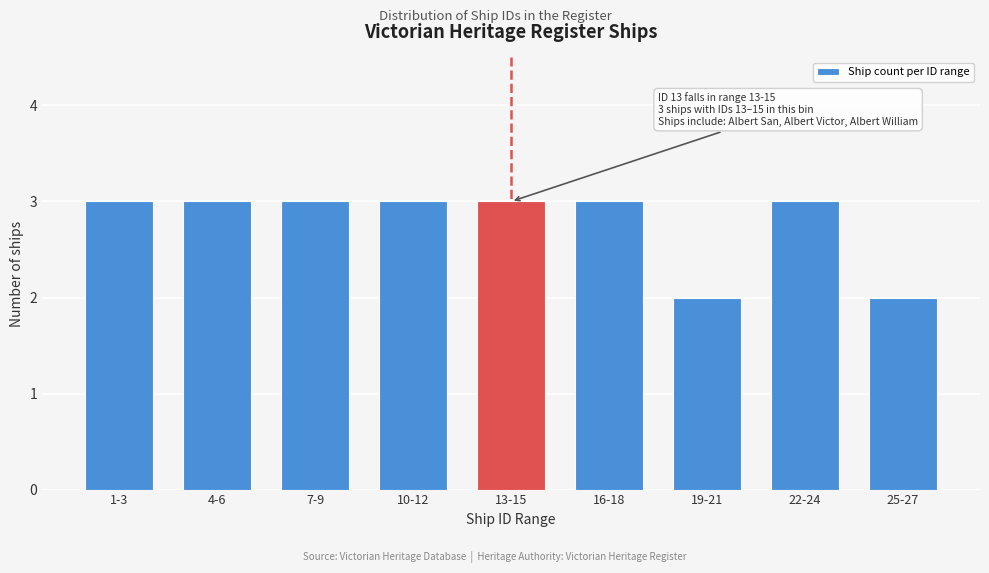

Reading left to right, extract all data points from this chart.

1-3=3	4-6=3	7-9=3	10-12=3	13-15=3	16-18=3	19-21=2	22-24=3	25-27=2